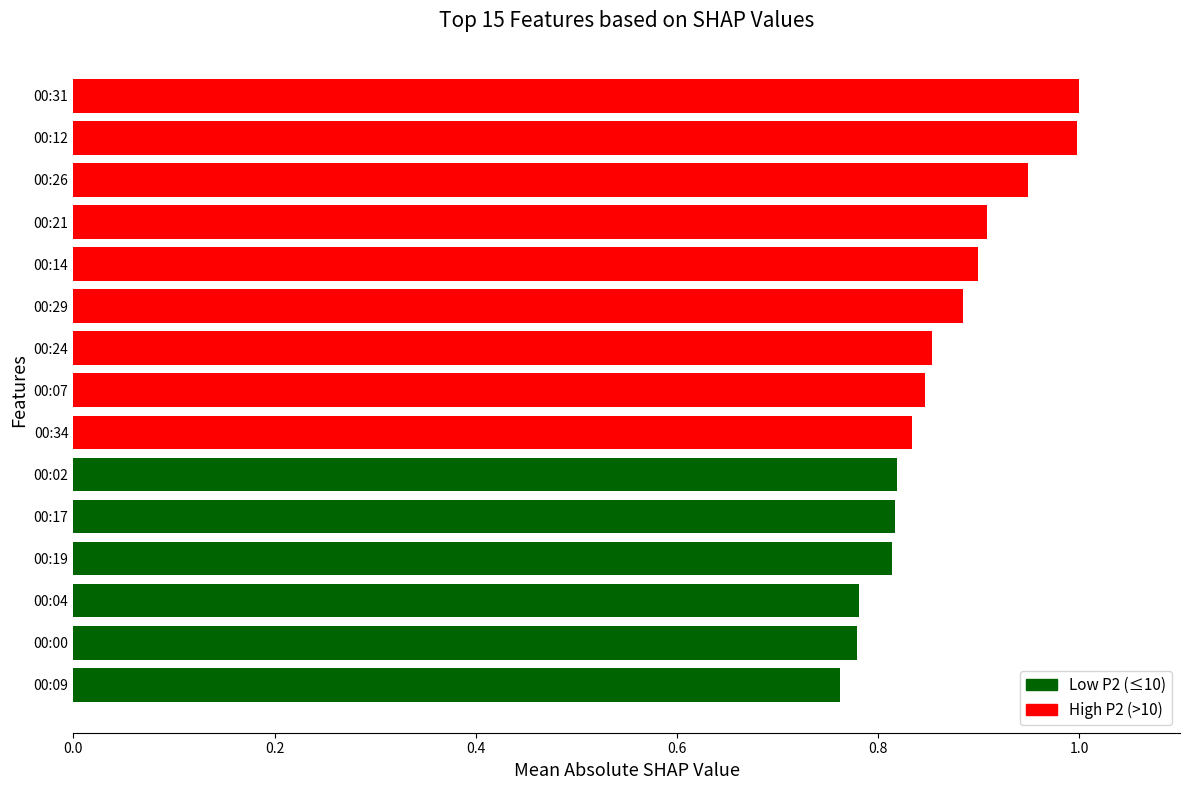

What is the sum of all values?

12.9